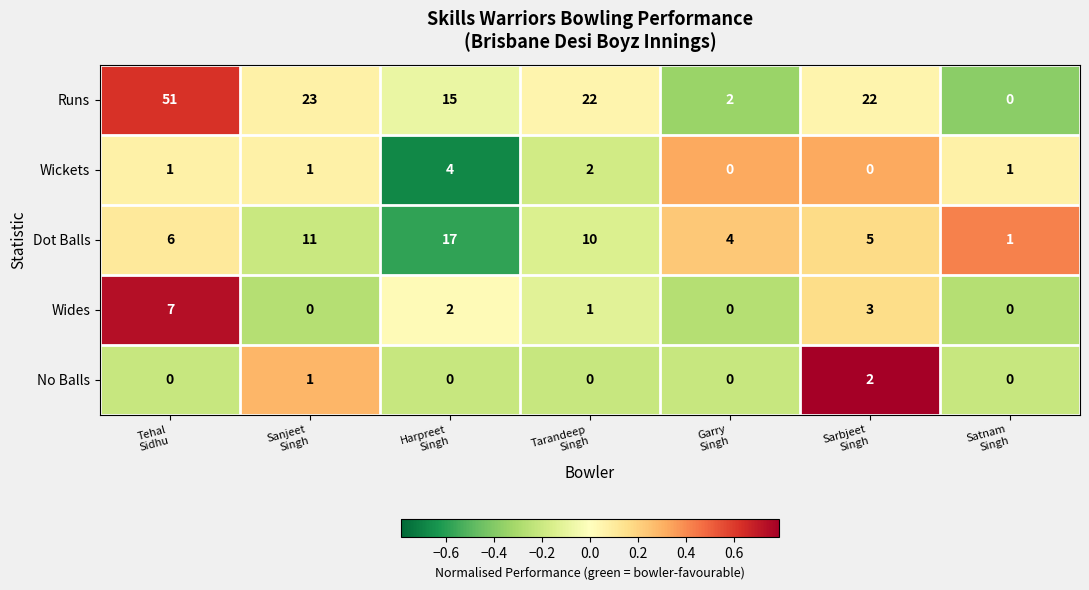

Which series has the largest total across all categories?

Runs